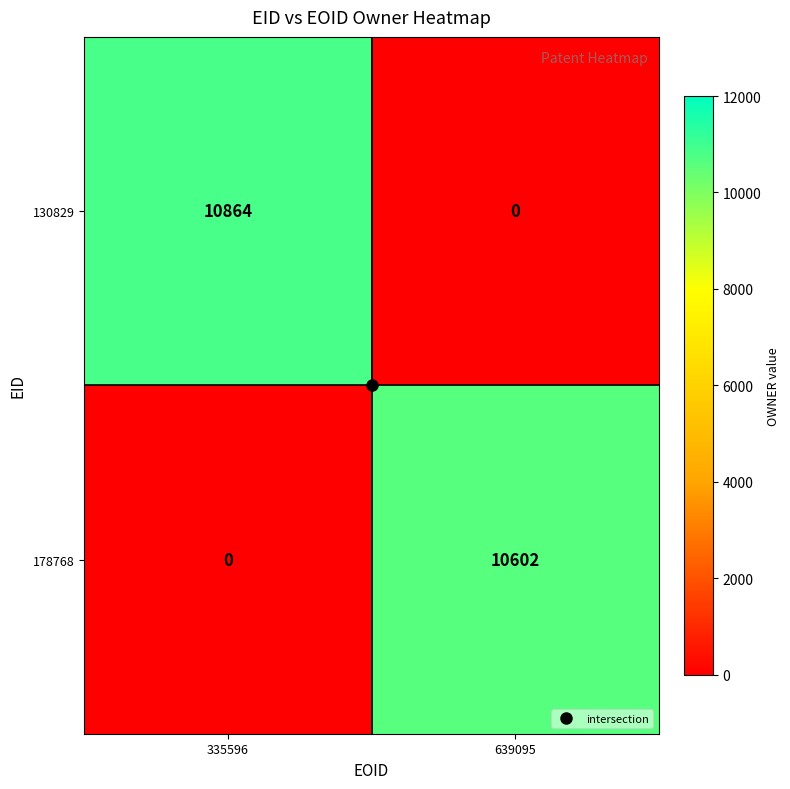

Rank the series at 639095 from lowest to highest value.

130829, 178768